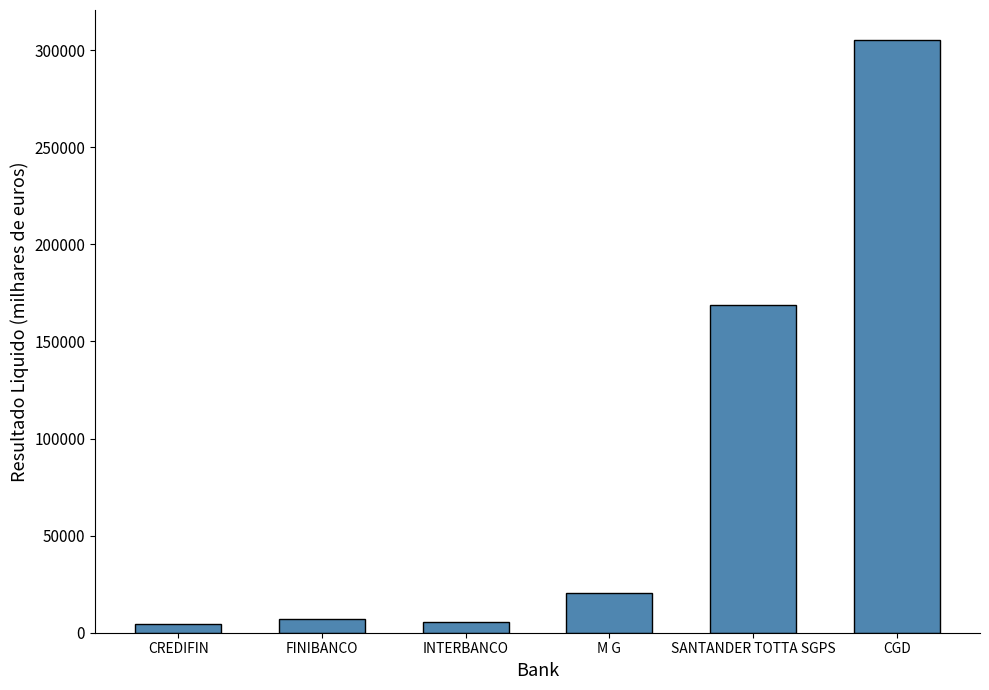

What is the sum of the values at CREDIFIN and INTERBANCO?

9974